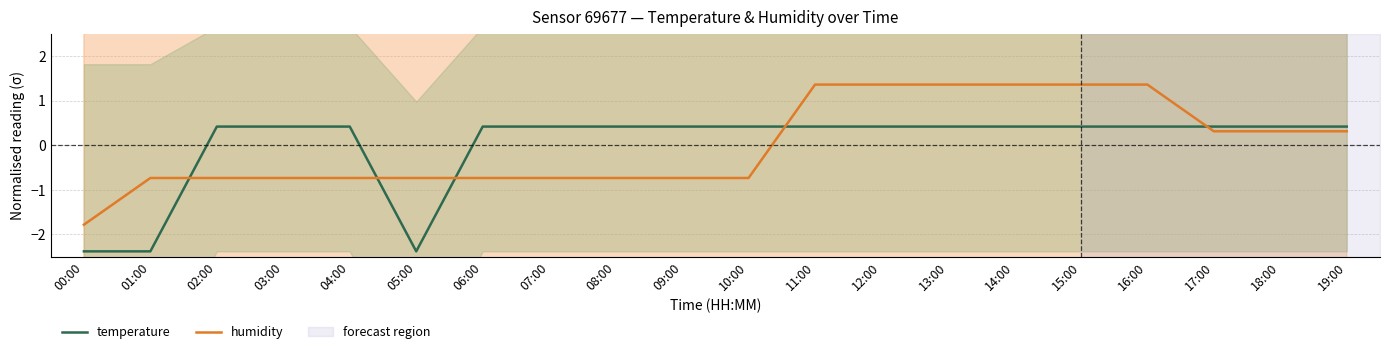

True or false: temperature and humidity cross at least once.

True